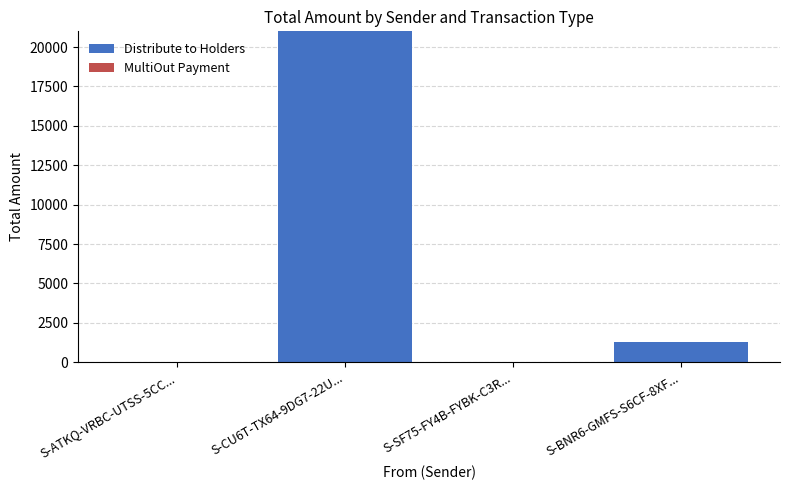

Which category has the highest value in the Distribute to Holders series?

S-CU6T-TX64-9DG7-22U...